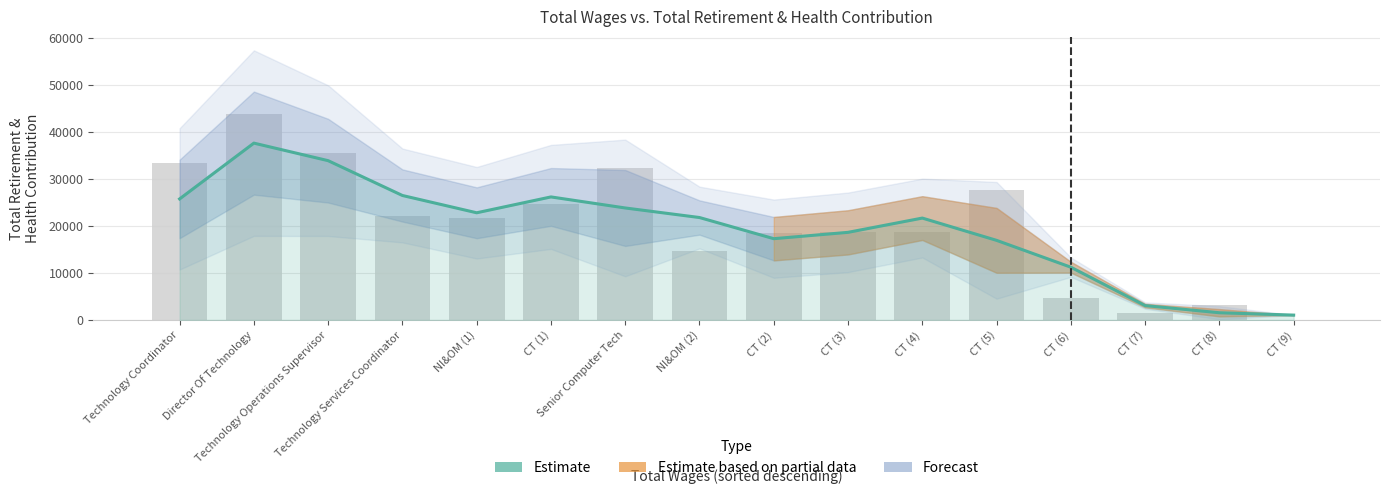

Reading left to right, list all the values displayed in this chart.

25765.0	37645.7	33909.3	26499.3	22818.3	26192.7	23841.7	21806.7	17304.3	18653.7	21690.3	16947.7	11233.7	3065.3	1539.7	1038.0